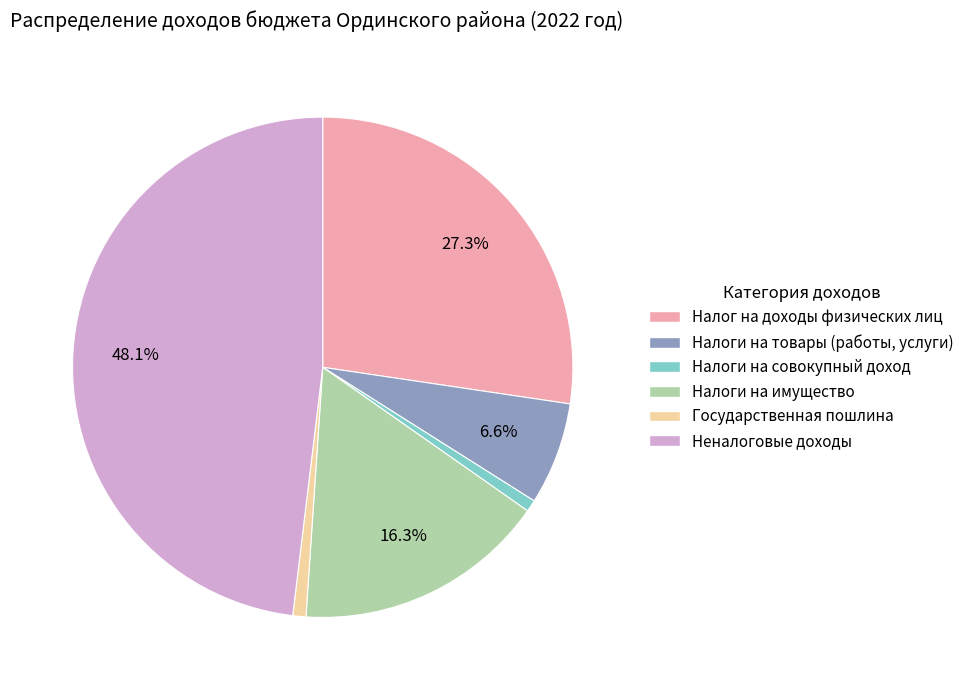

To the nearest percent, what percentage of the pie is Налоги на совокупный доход?

1%